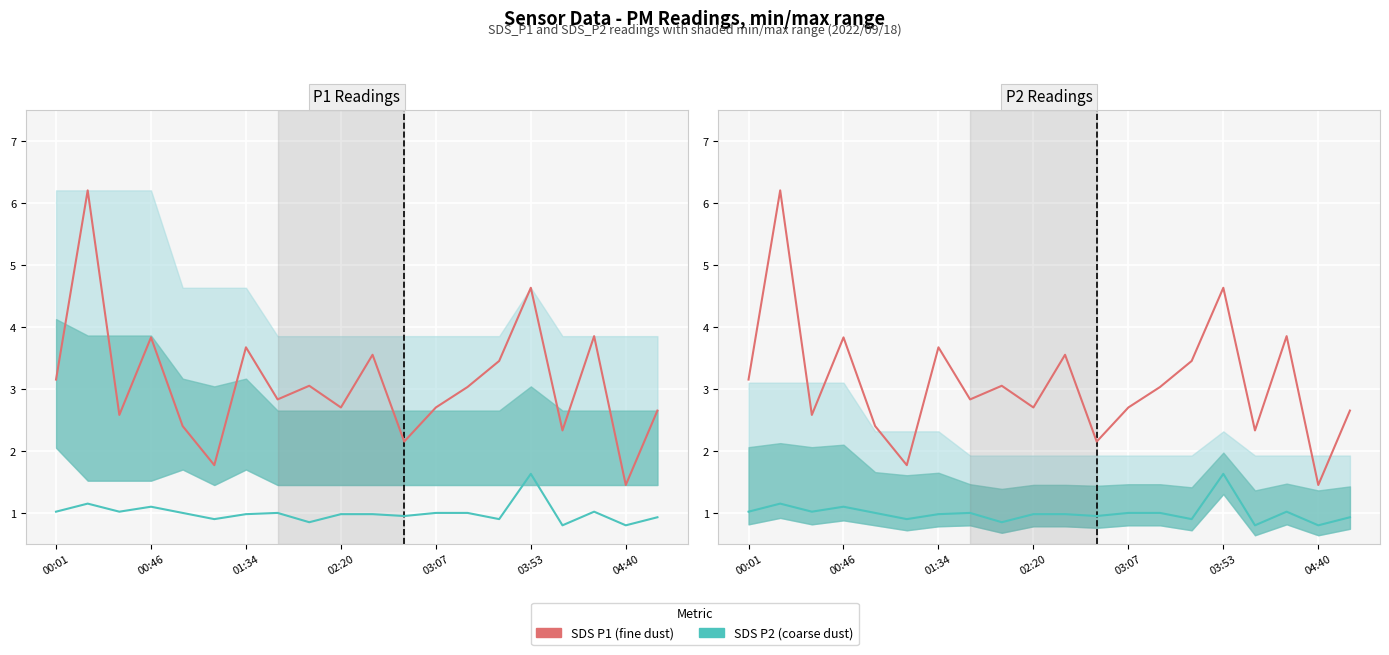

What is the greatest value displayed?

6.2